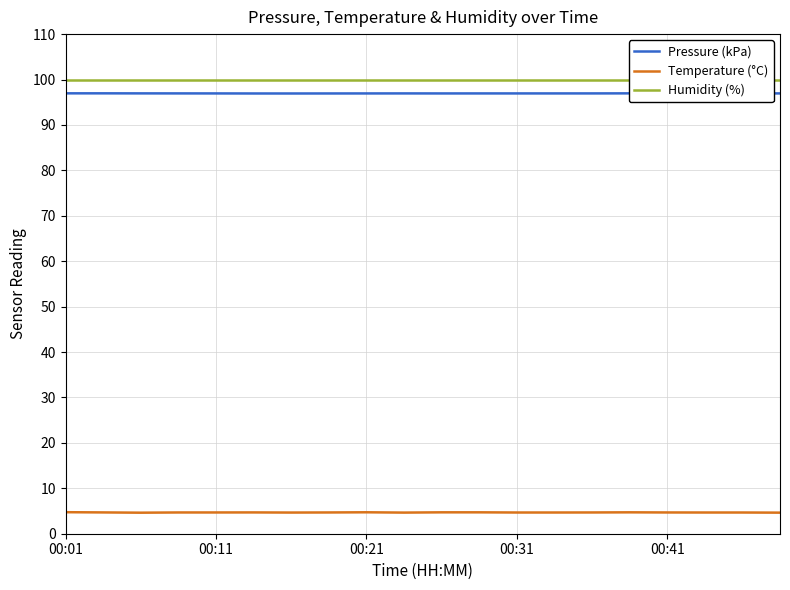

How many interior local peaks does the Pressure (kPa) series have?

4